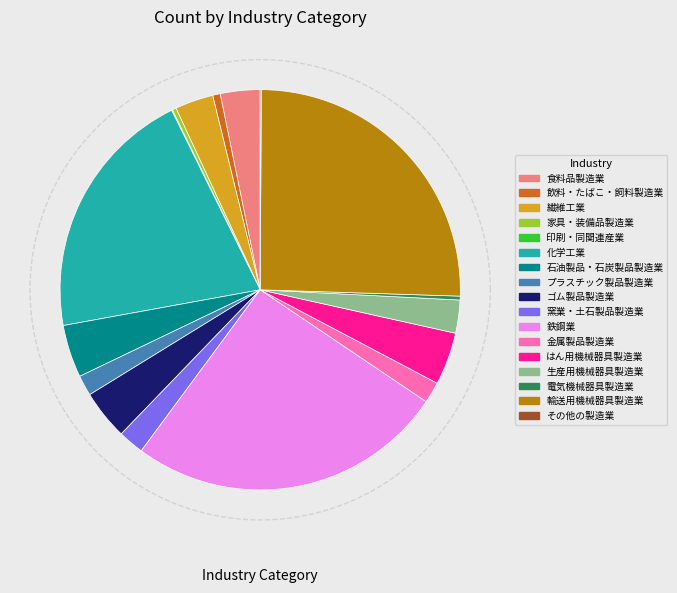

Which slice is the smallest?

印刷・同関連産業